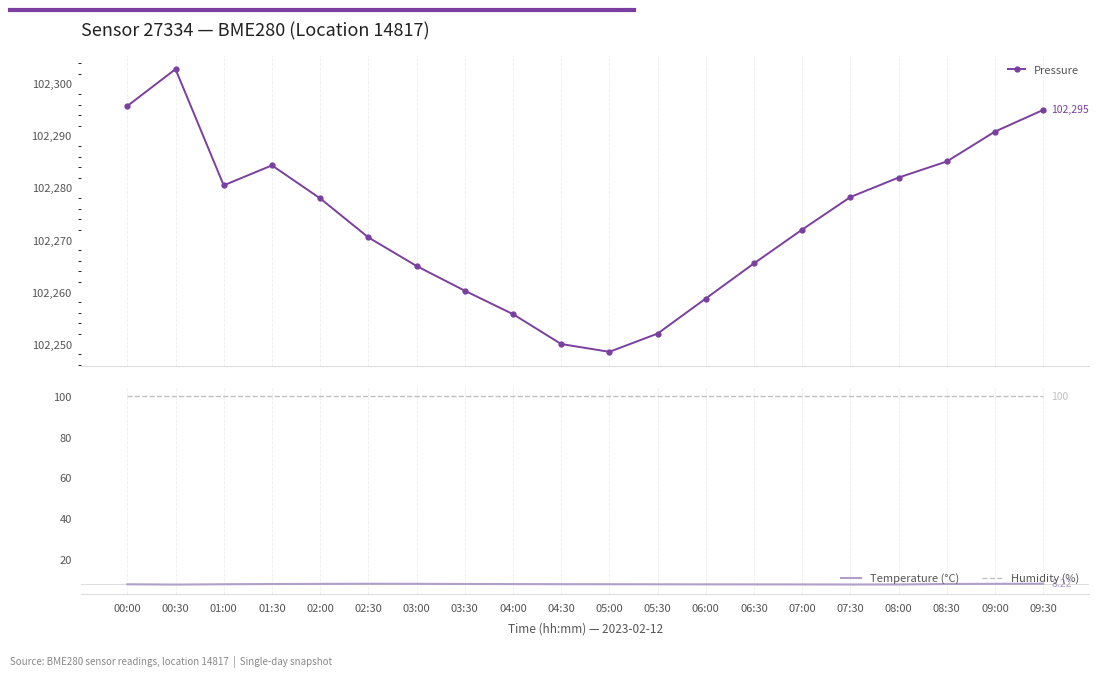

What is the difference between the highest and lowest values at 05:00?

102240.5